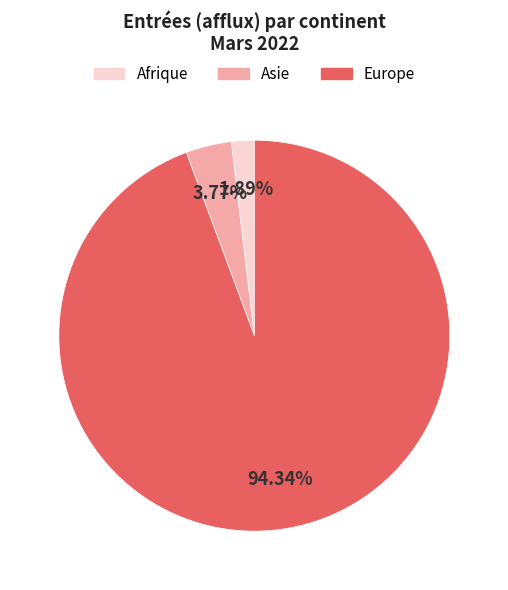

Is there a majority slice in this chart?

Yes